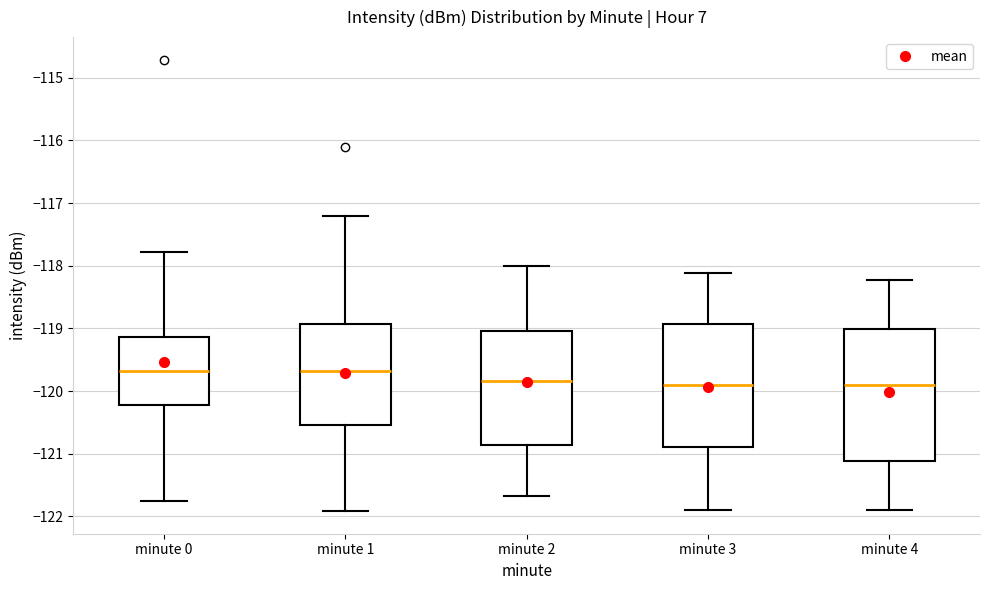

Where is the upper edge of the box for minute 4 on the y-axis? The values are not printed on the chart, so give them approximately, as read against the axis.

-119.0